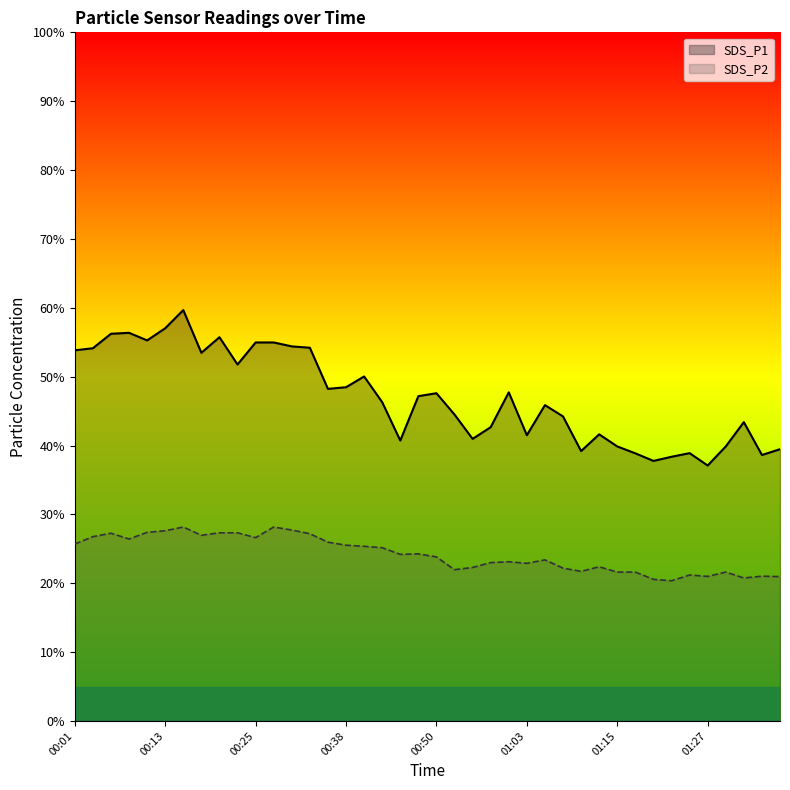

What is the difference between the maximum and minimum values in the SDS_P2 series?

7.8